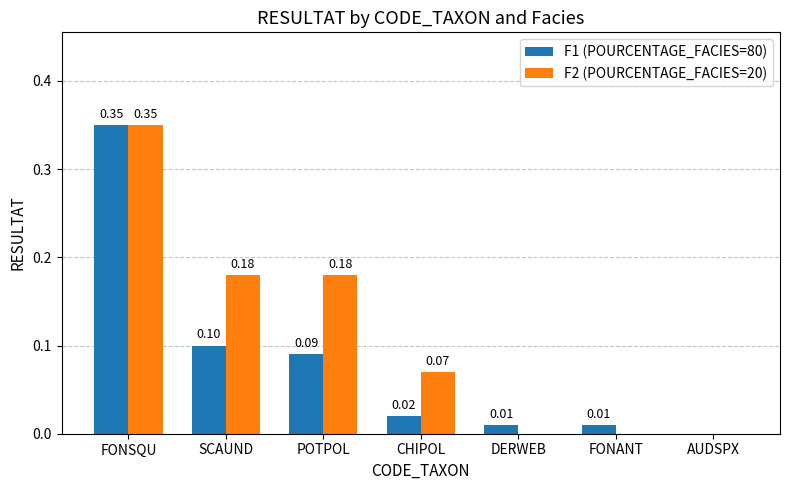

Which series has the largest total across all categories?

F2 (POURCENTAGE_FACIES=20)